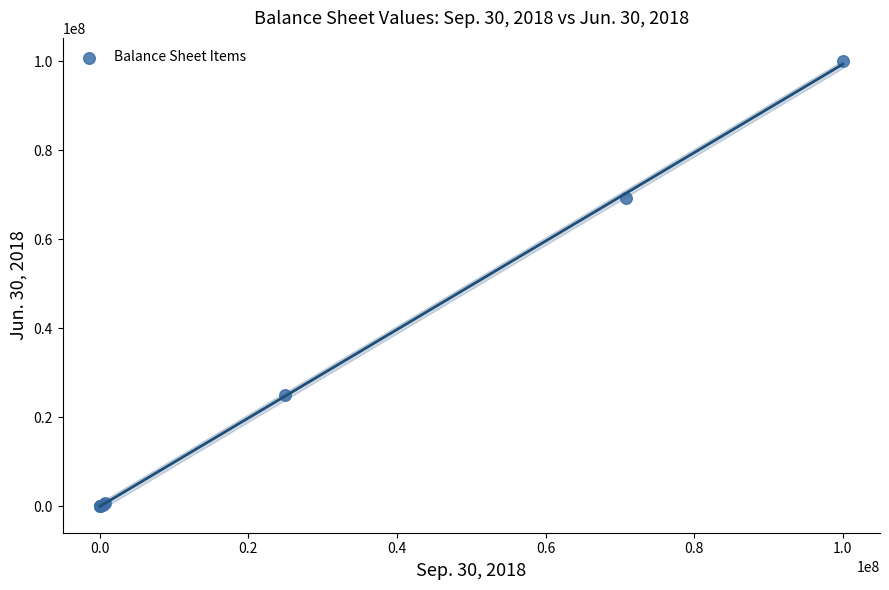

What Y value in the scatter plot is closest to 50024858?

69378052